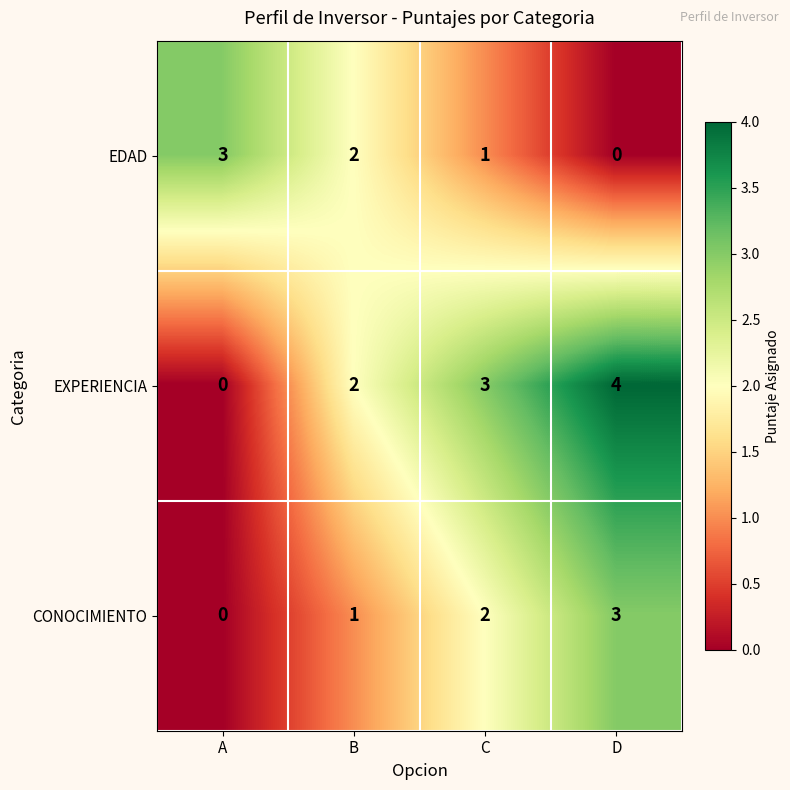

Is it true that EDAD equals 2 at B?

True